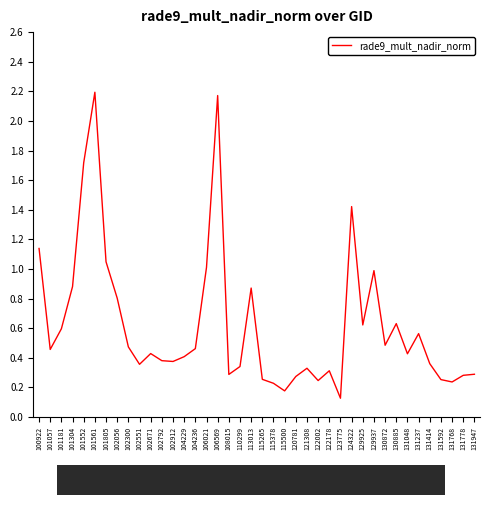

Is this an area chart (filled region under the line)?

No